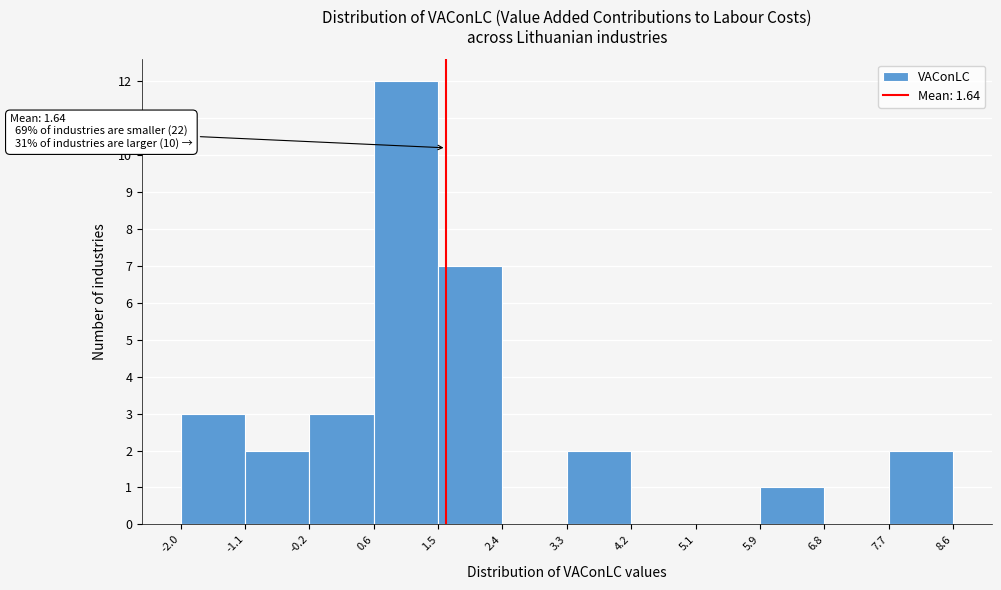

Over which range of the x-axis is the bar tallest?

0.6 to 1.5